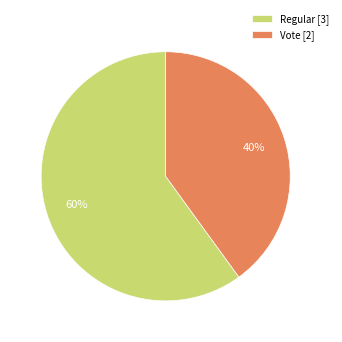

To the nearest percent, what is the difference between the Vote and Regular slice percentages?

20%